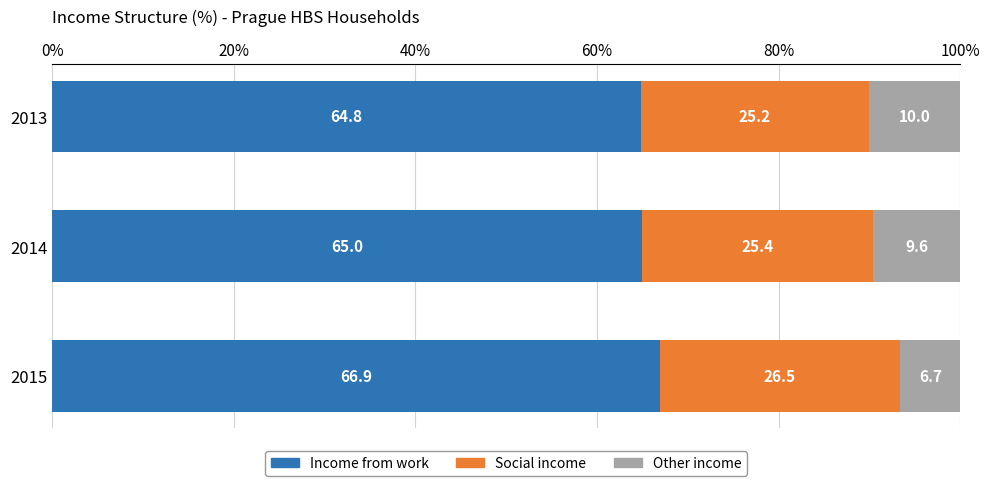

What are all the series names shown in the legend?

Income from work, Social income, Other income